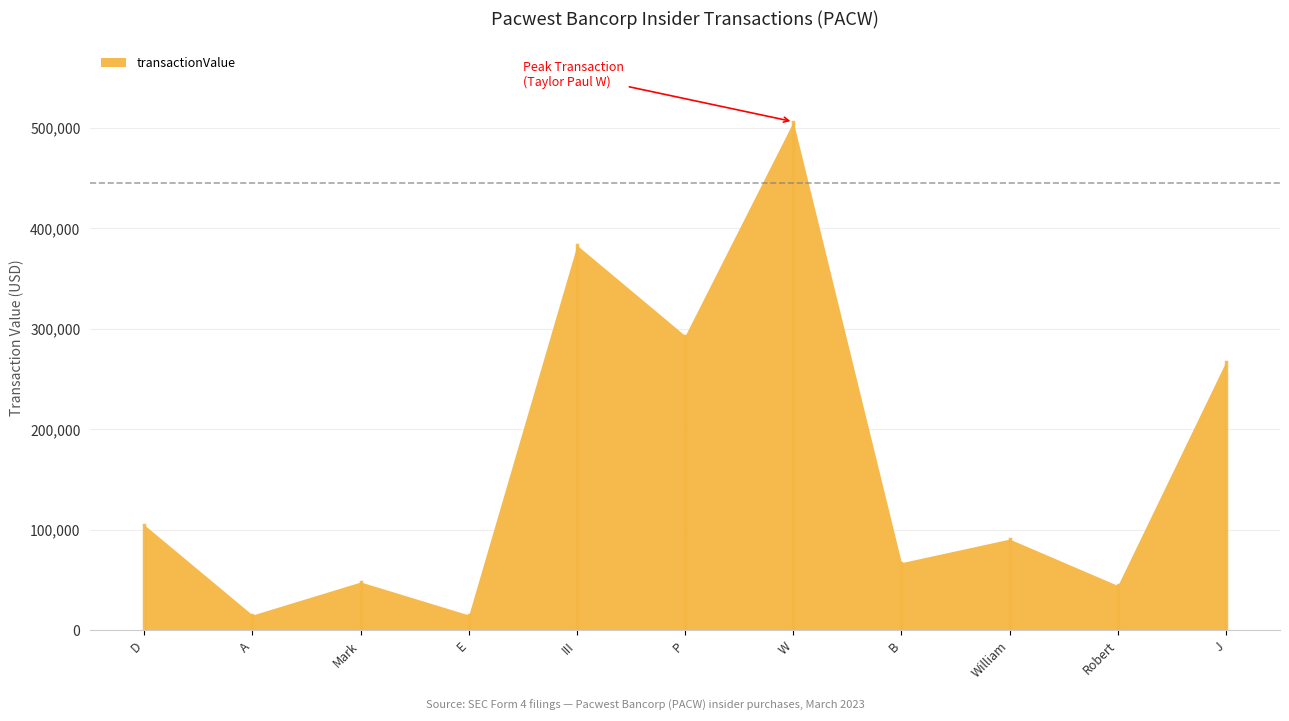

What is the difference between the maximum and minimum values?

491078